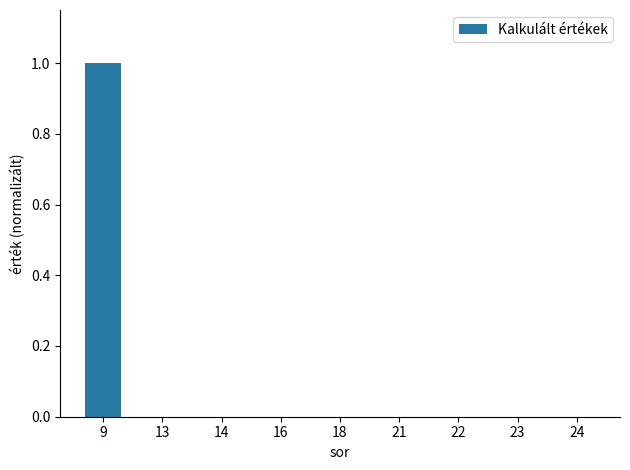

How many distinct data groups are displayed?

1